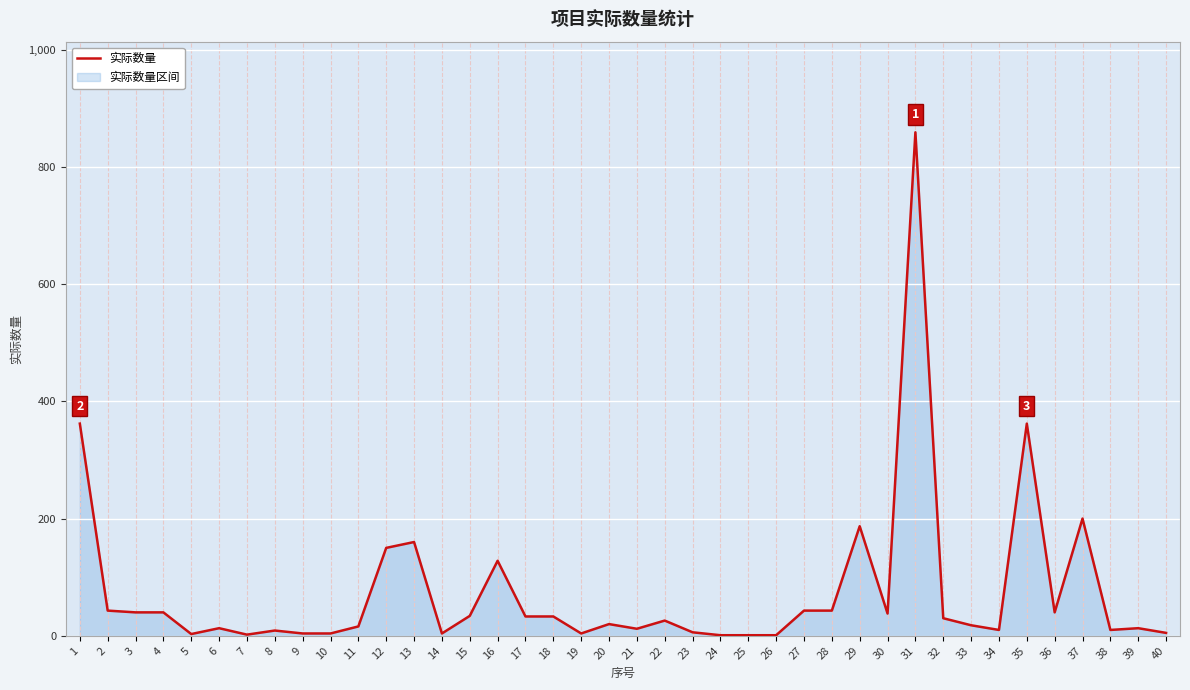

Between 8 and 12, which is larger?

12